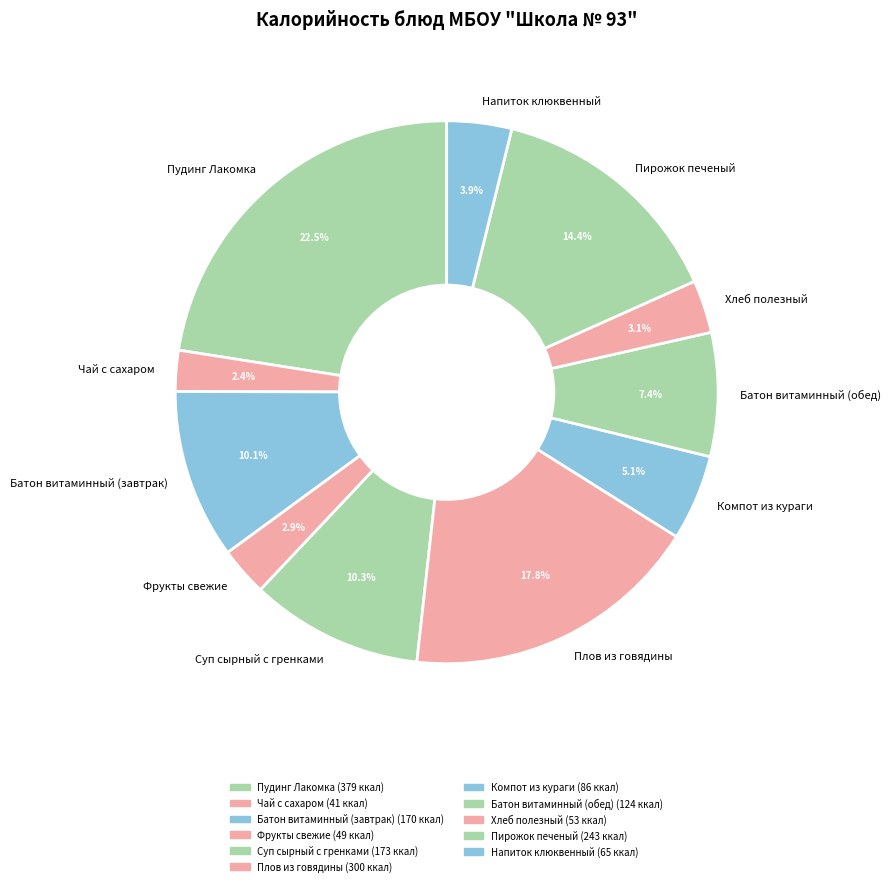

How many slices are in this pie chart?

11